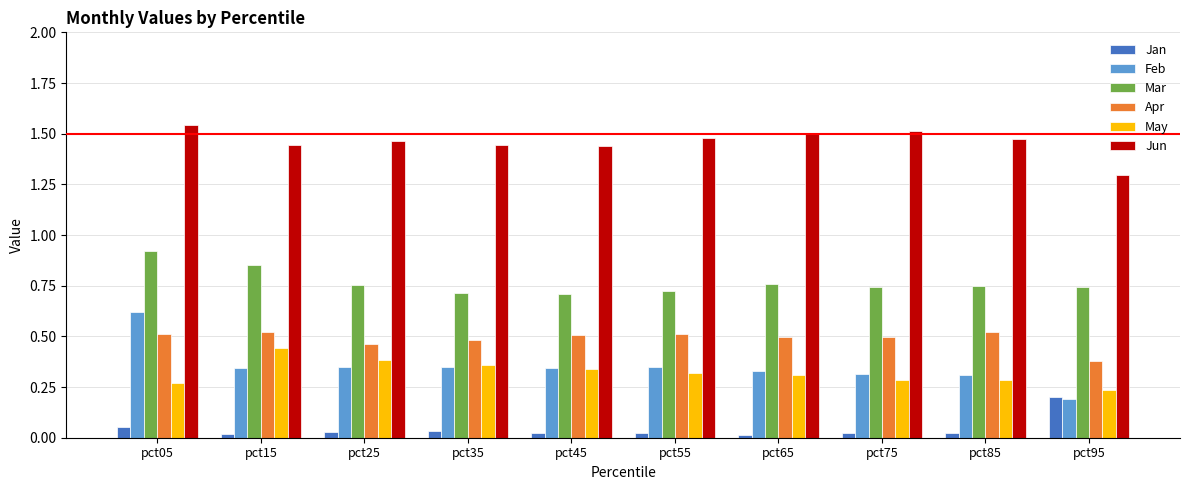

Which series has the largest total across all categories?

Jun